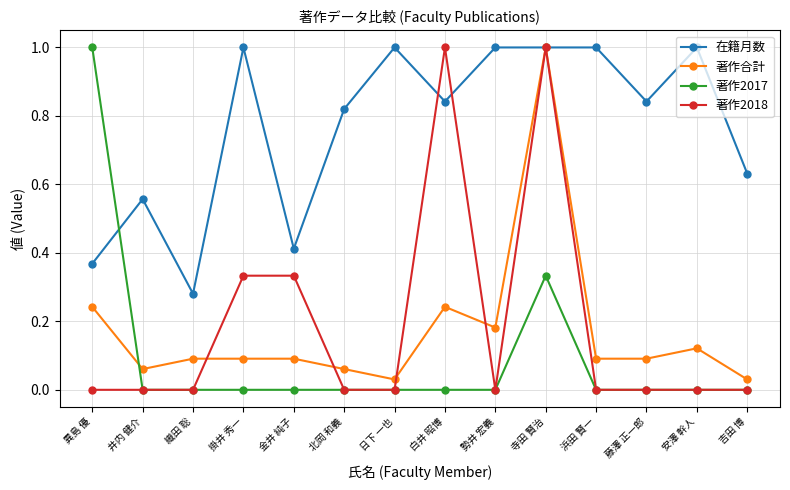

Is it true that 著作合計 equals 1.0 at 寺田 賢治?

True